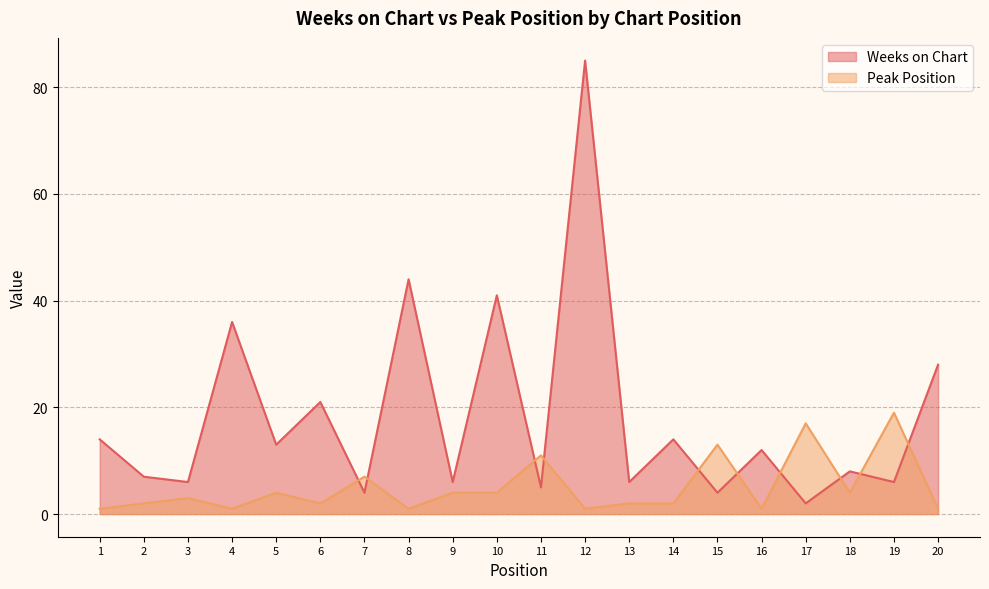

How many categories are shown in the chart?

20